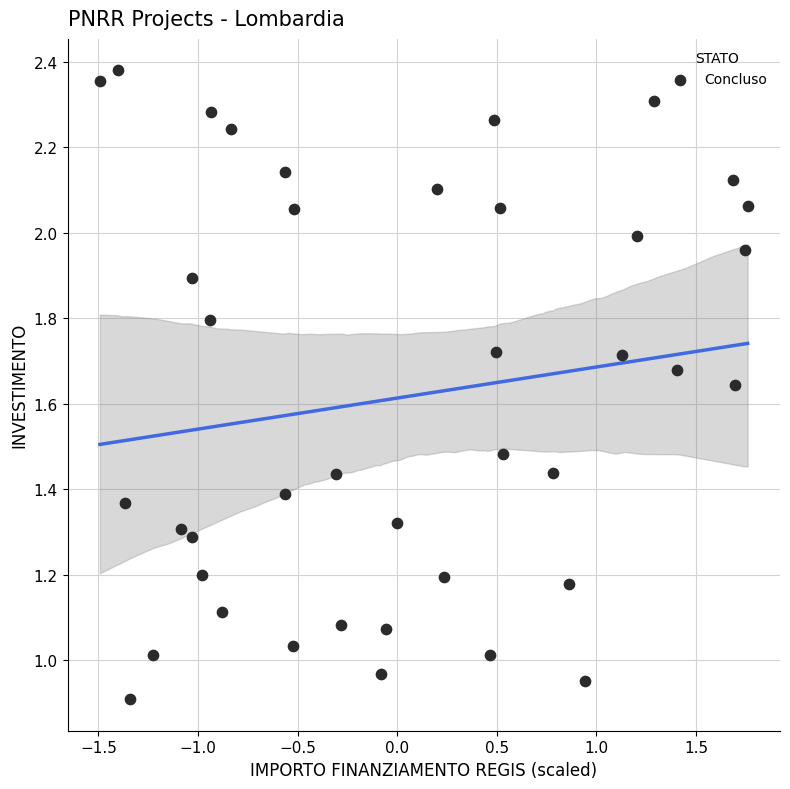

What is the range of X values (max minus min)?

3.3